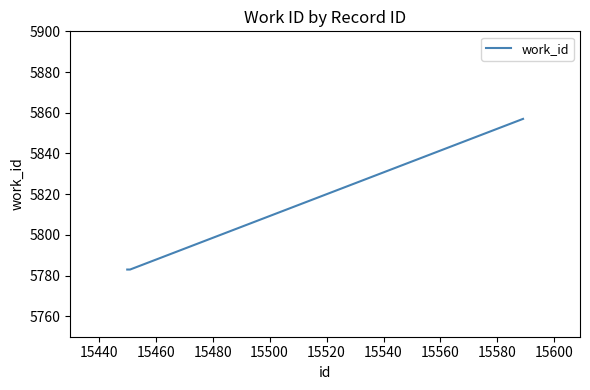

What is the difference between the maximum and second lowest values?

74